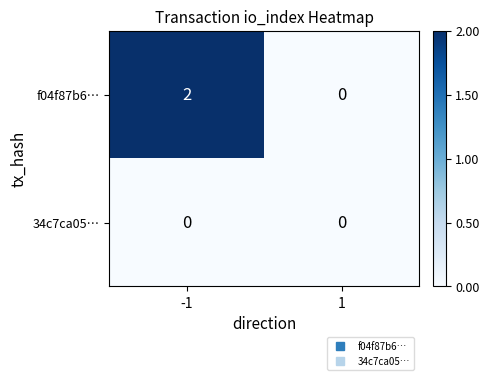

At which category is the sum across all series the highest?

-1